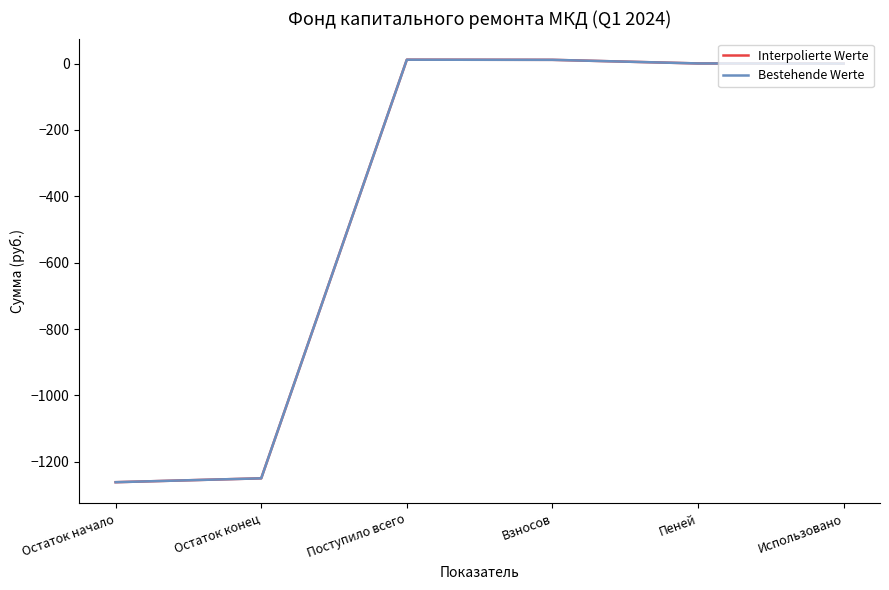

Is the value of Interpolierte Werte at Остаток конец greater than the value of Bestehende Werte at Использовано?

No